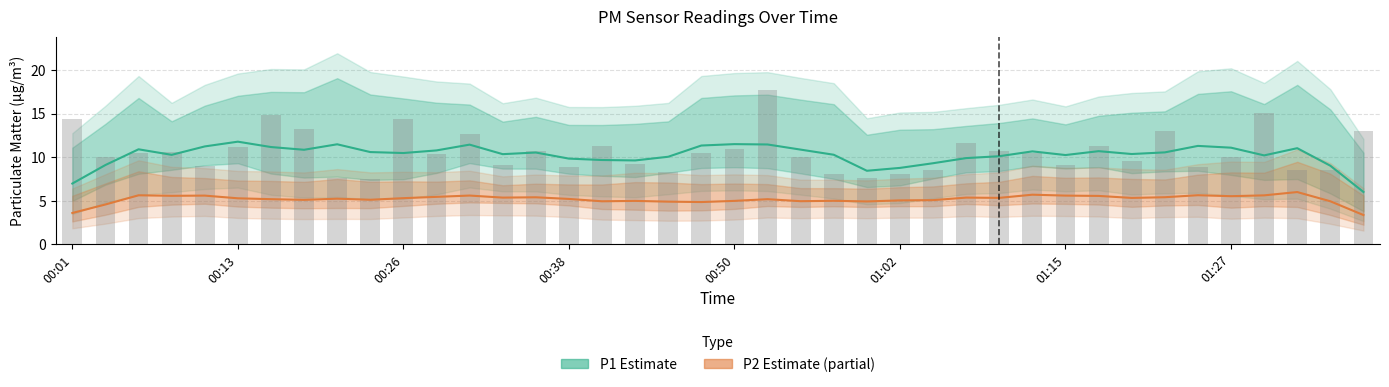

What is the sum of all values?

425.3